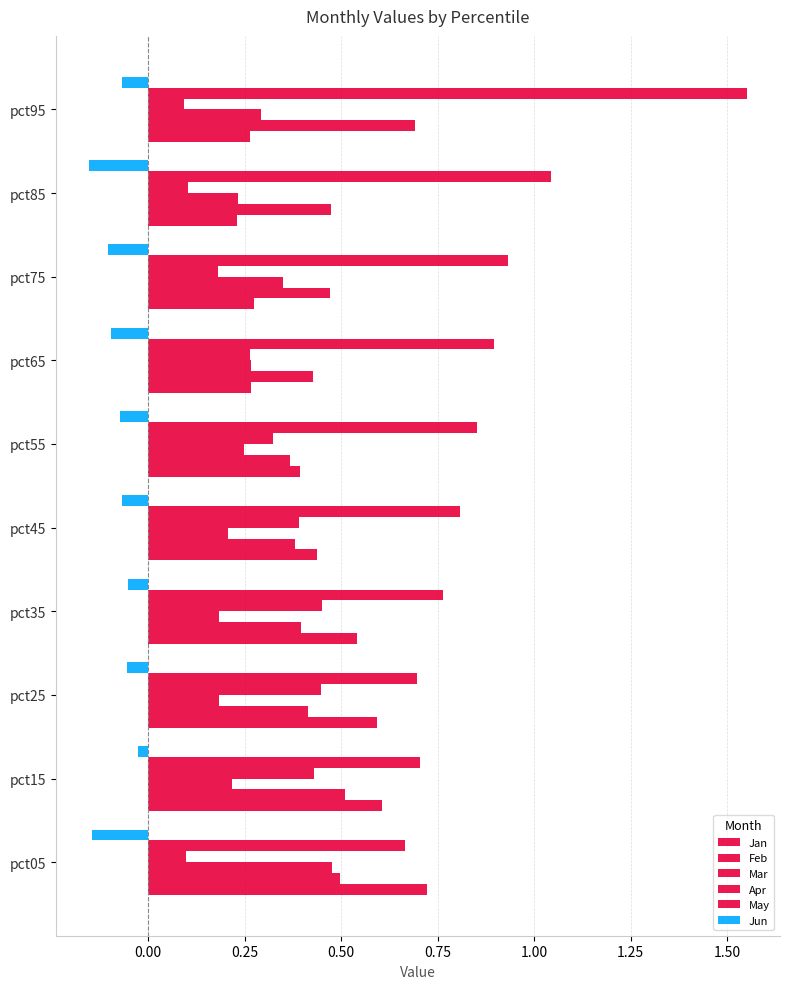

What is the greatest value displayed?

1.6